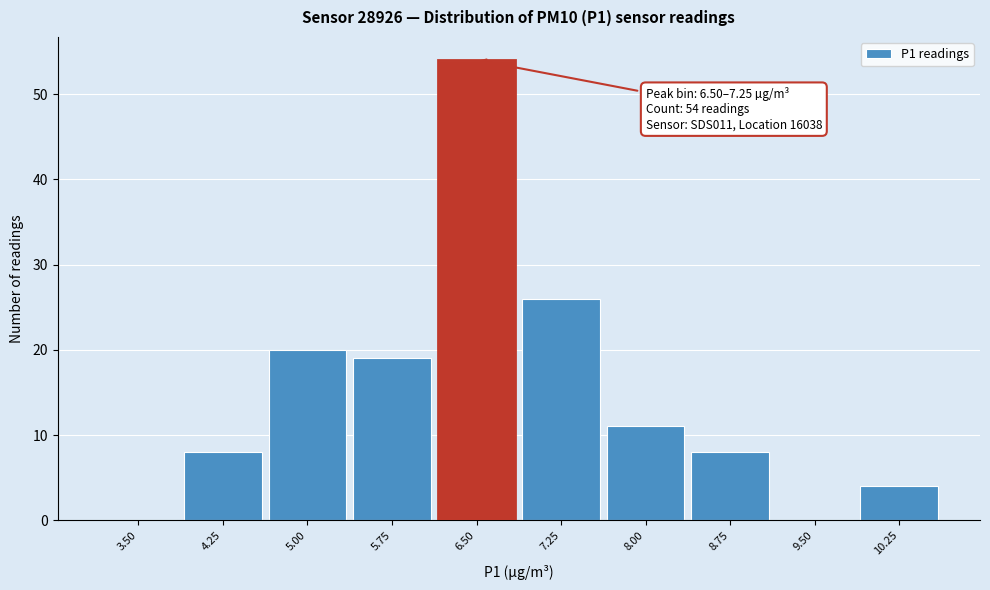

Reading left to right, extract all data points from this chart.

3.50=0	4.25=8	5.00=20	5.75=19	6.50=54	7.25=26	8.00=11	8.75=8	9.50=0	10.25=4